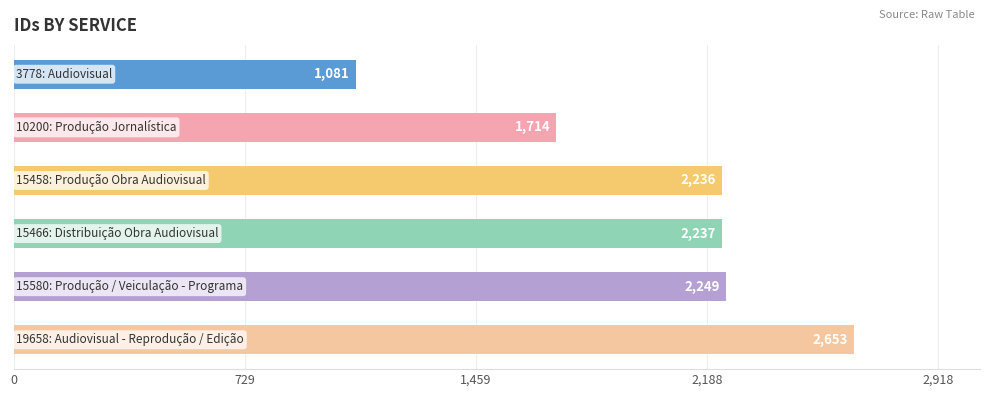

Reading top to bottom, transcribe all the data shown in this chart.

1081	1714	2236	2237	2249	2653